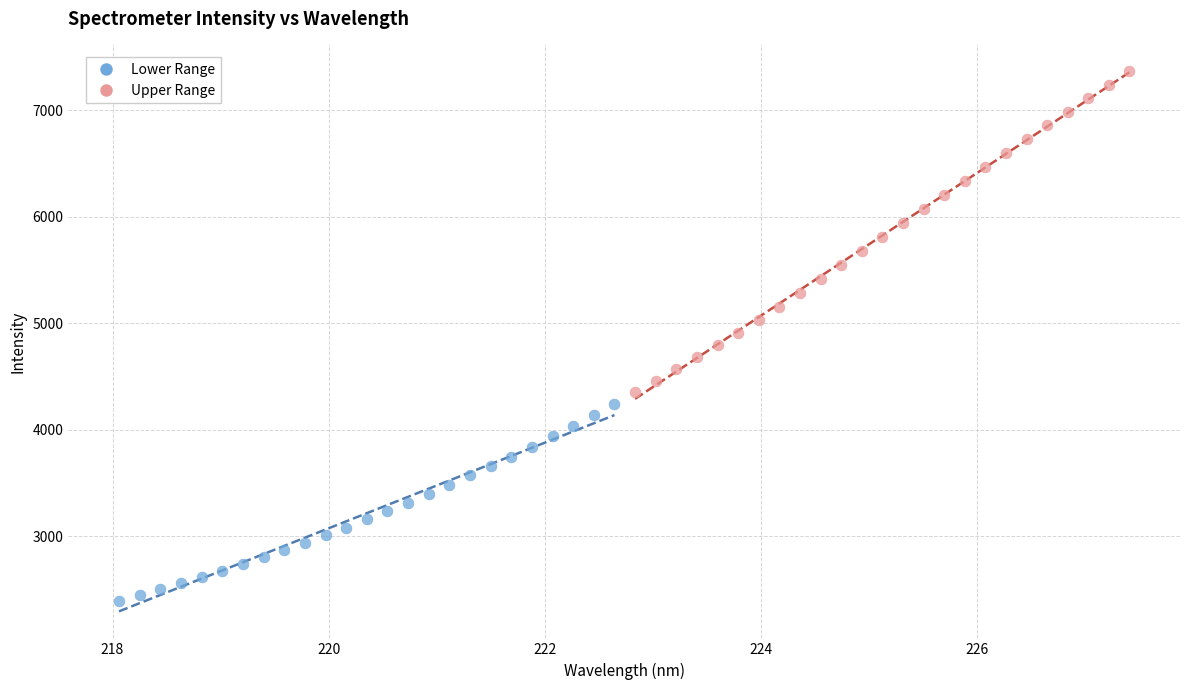

Which series contains the lowest Y value?

Lower Range